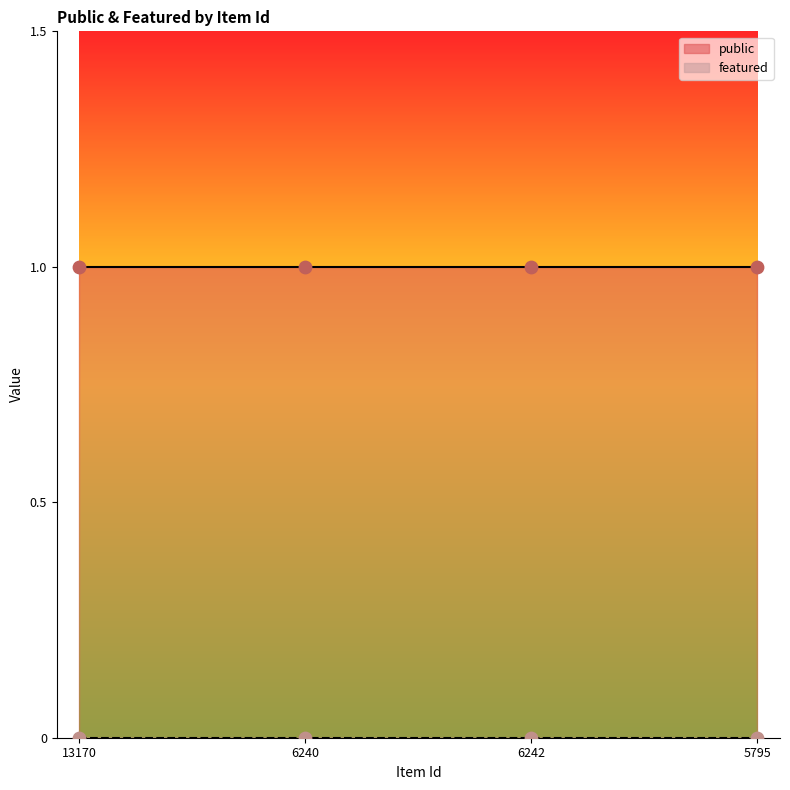

Which series contains the lowest Y value?

featured